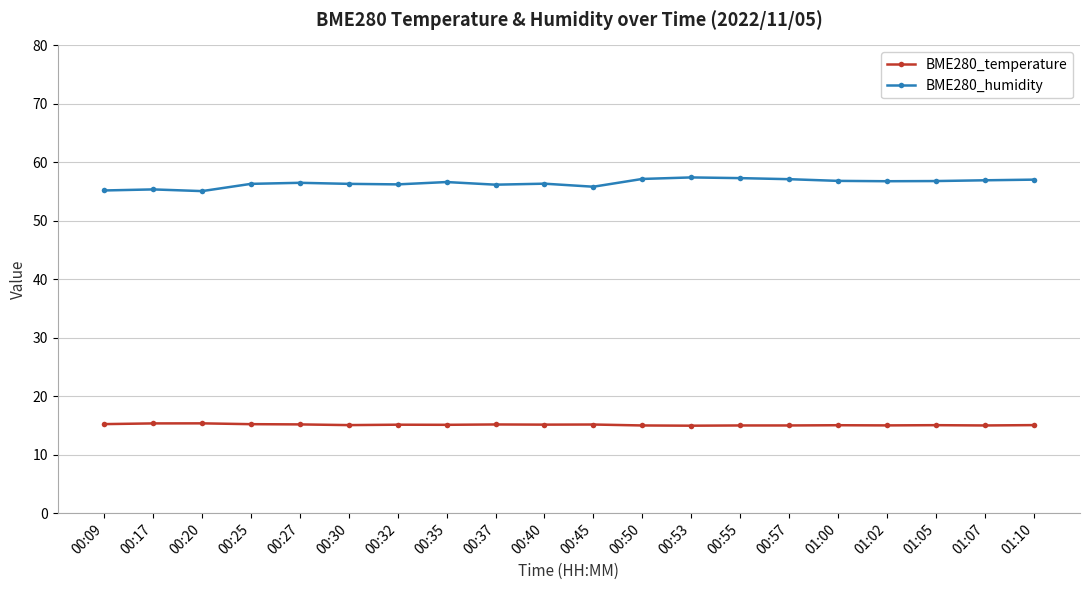

True or false: BME280_humidity and BME280_temperature cross at least once.

False